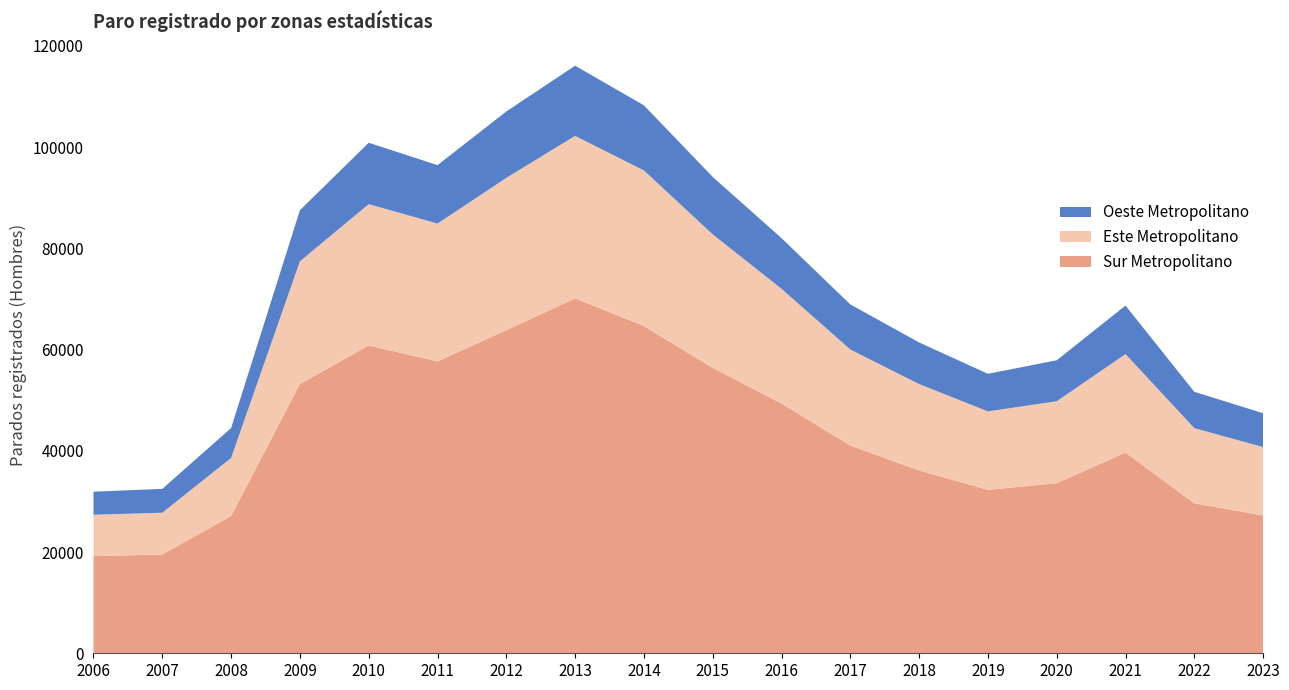

Reading left to right, extract all data points from this chart.

Sur Metropolitano: 19196	19505	27126	53185	60811	57659	63840	70106	64655	56376	49340	41031	36104	32286	33597	39660	29620	27222
Este Metropolitano: 8169	8263	11461	24248	27913	27229	30071	32104	30729	26377	22659	18985	17077	15497	16194	19441	14855	13513
Oeste Metropolitano: 4561	4704	5906	10087	12126	11540	13112	13864	12858	11344	10012	8896	8219	7425	8085	9582	7176	6682